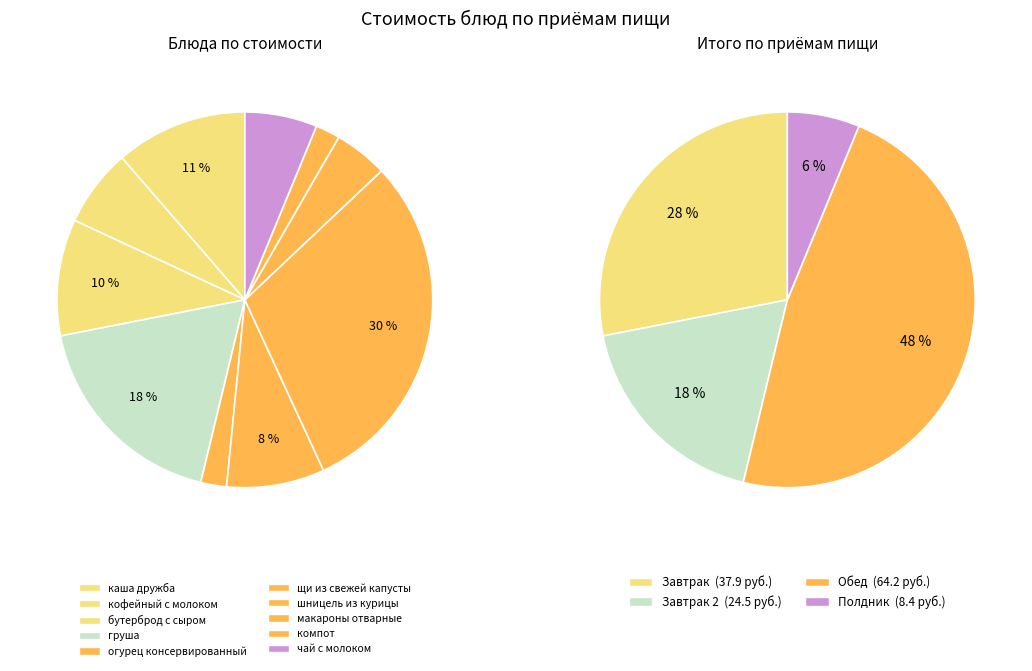

To the nearest percent, what is the combined percentage of огурец консервированный and кофейный с молоком?

9%